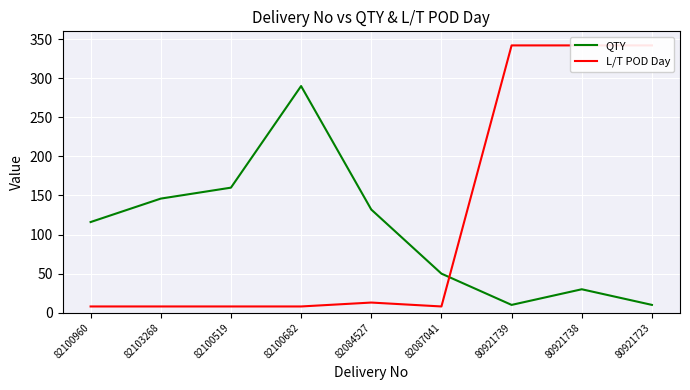

What is the lowest value of the QTY series?

10